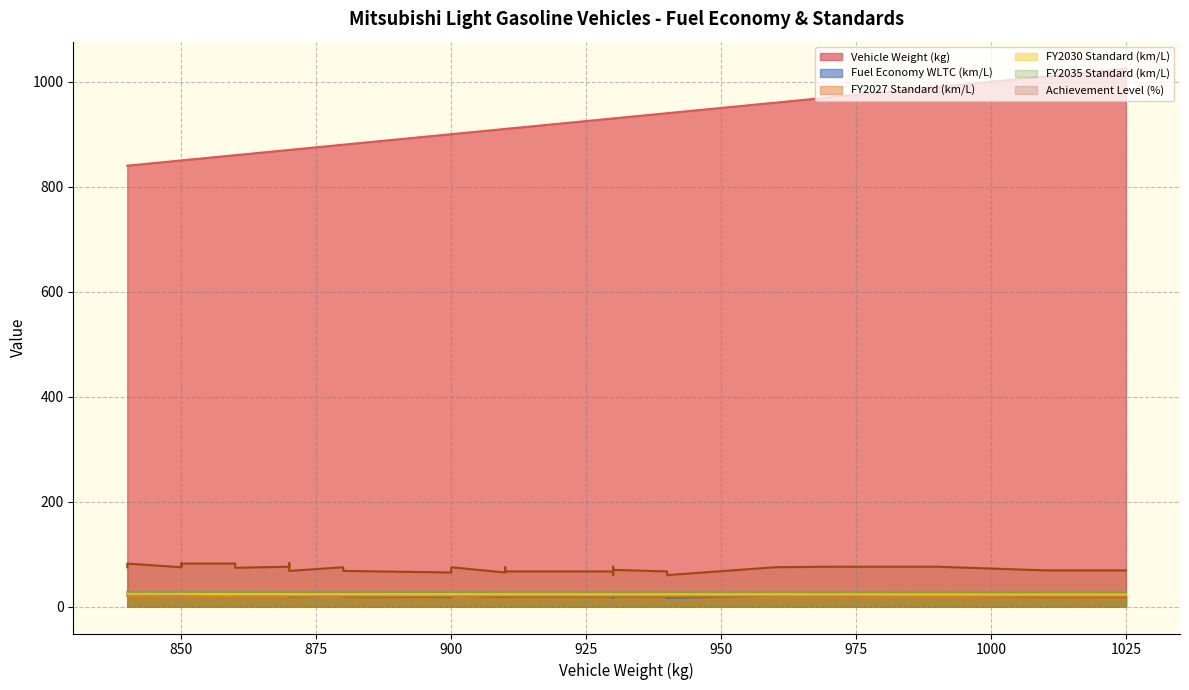

True or false: Achievement Level (%) has a value of 75.0 at 850.

True